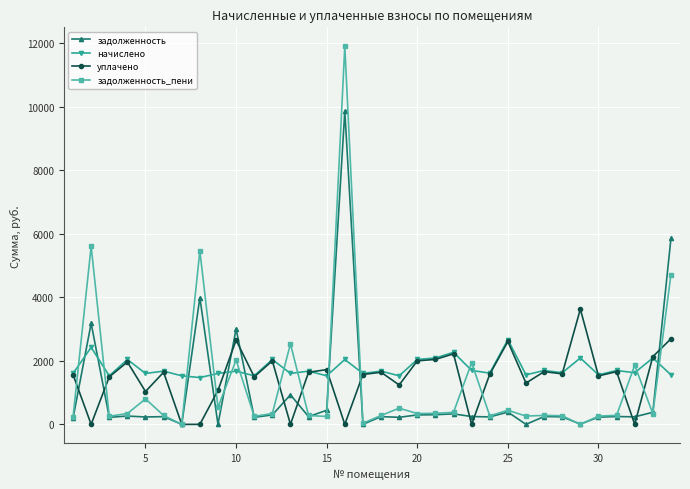

What is the value of the начислено point at the 20th from the left?

2043.6